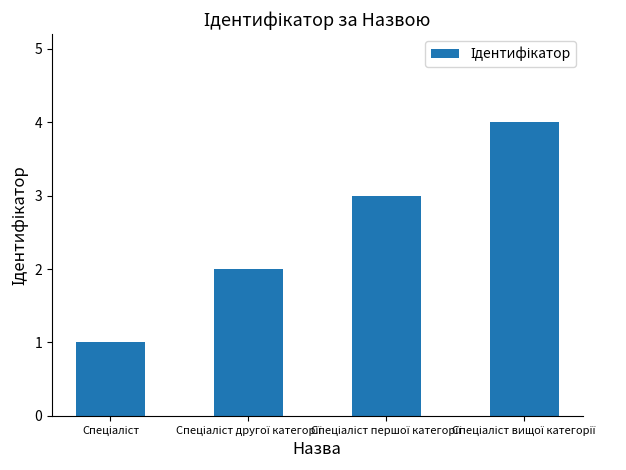

What is the maximum value shown in the chart?

4